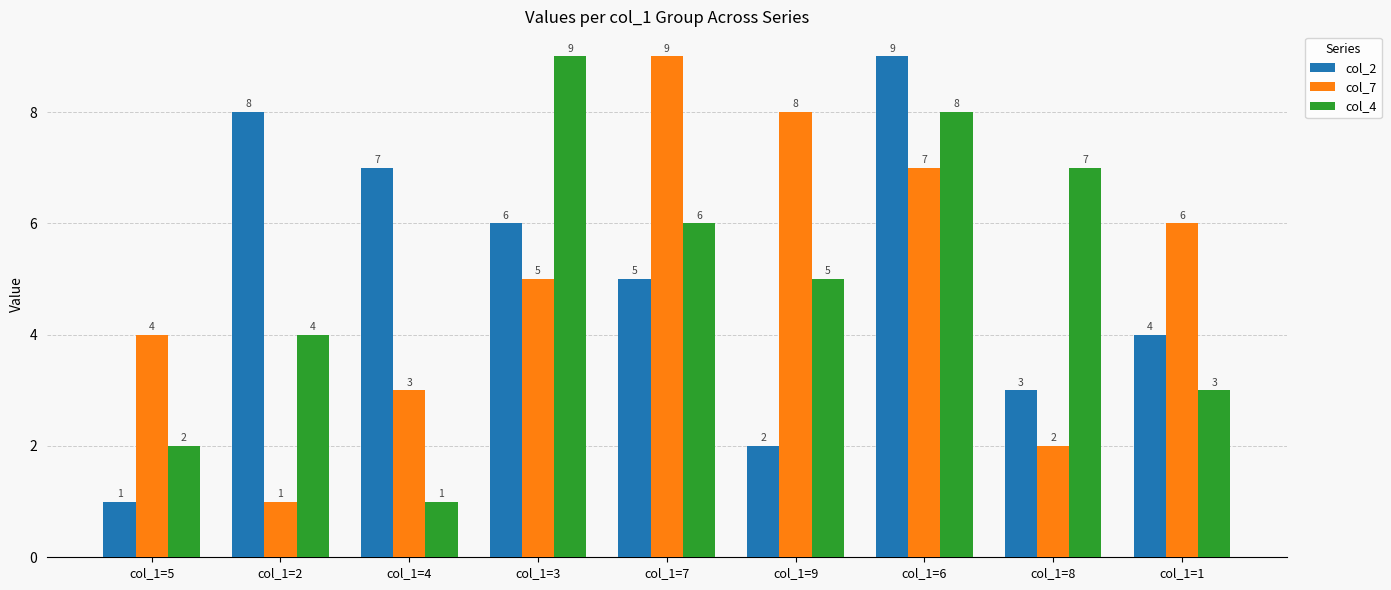

Rank the series at col_1=6 from lowest to highest value.

col_7, col_4, col_2